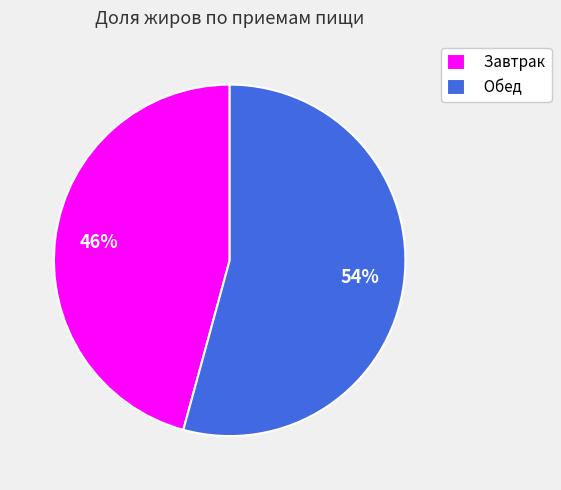

The Завтрак slice represents 46% of the pie. True or false?

True